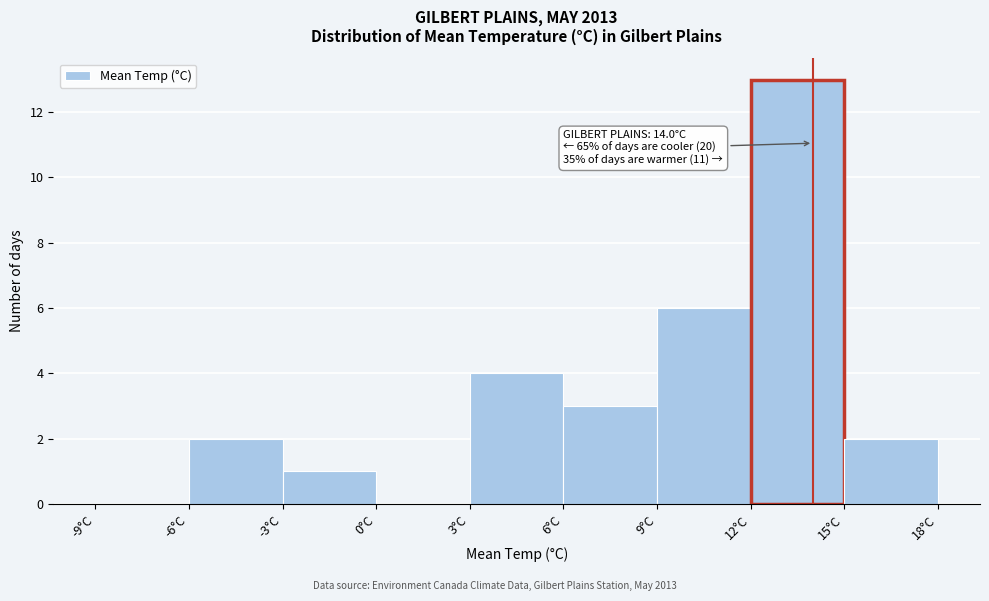

Over which range of the x-axis is the bar tallest?

12 to 15